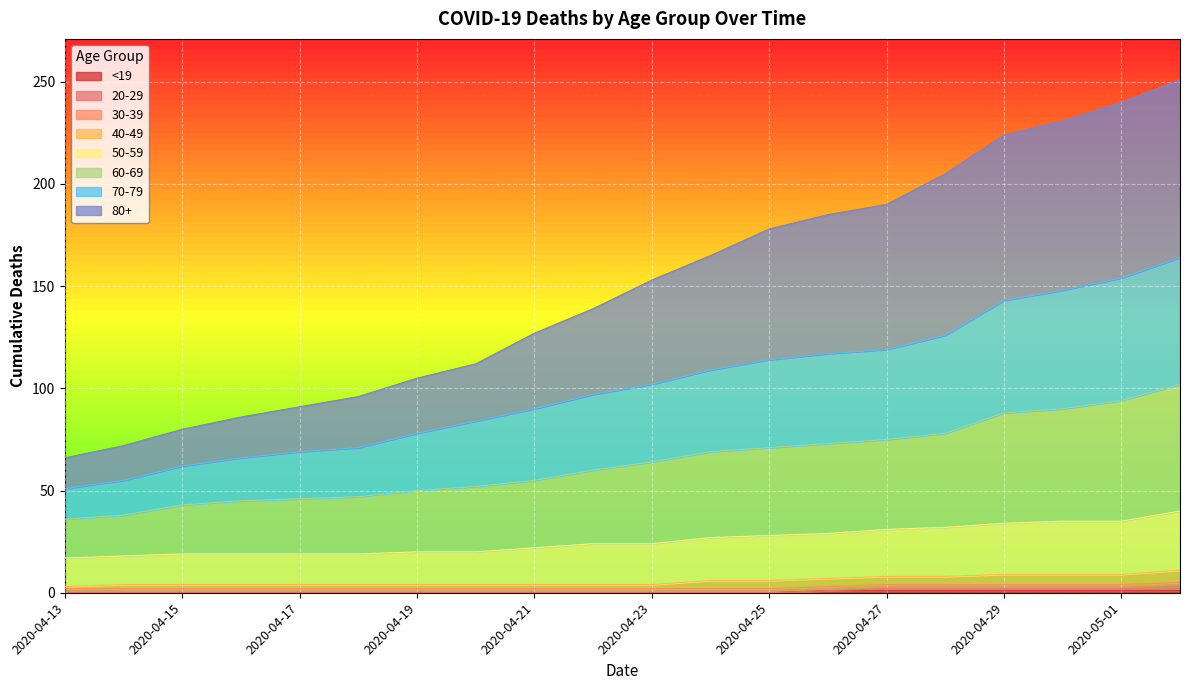

At which category does the chart reach its minimum across all series?

2020-04-13